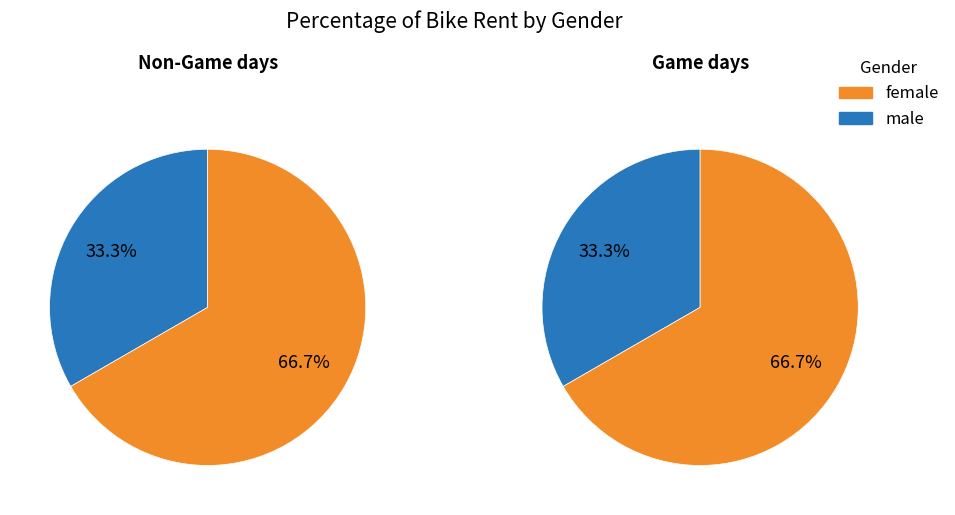

What percentage is the Чоловіча slice, to the nearest percent?

33%